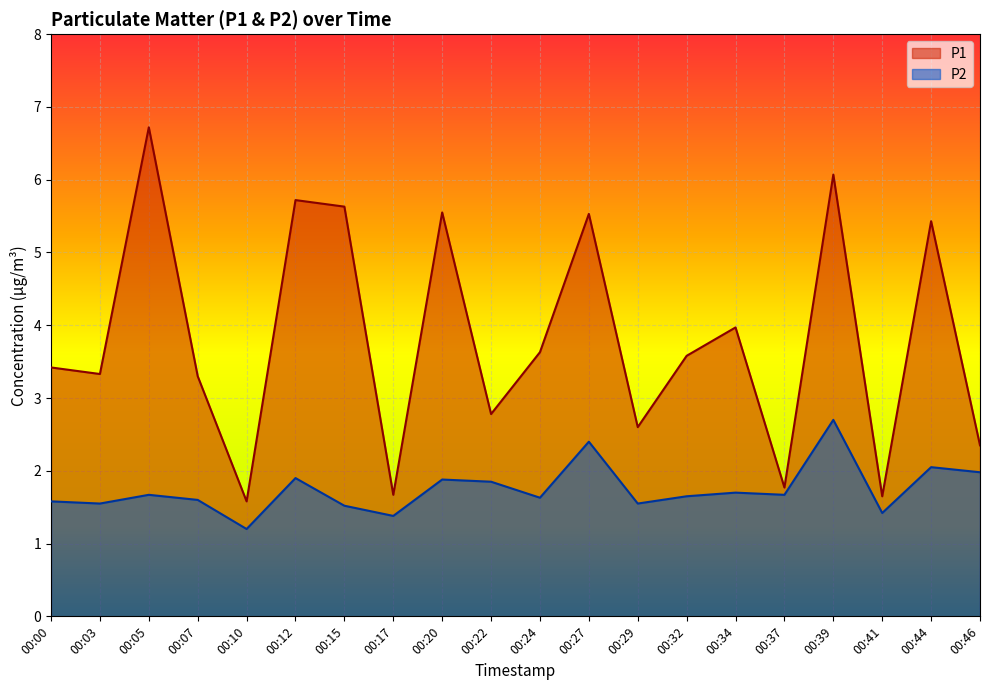

Reading left to right, extract all data points from this chart.

P1: 3.4	3.3	6.7	3.3	1.6	5.7	5.6	1.7	5.5	2.8	3.6	5.5	2.6	3.6	4.0	1.8	6.1	1.6	5.4	2.4
P2: 1.6	1.6	1.7	1.6	1.2	1.9	1.5	1.4	1.9	1.9	1.6	2.4	1.6	1.6	1.7	1.7	2.7	1.4	2.0	2.0